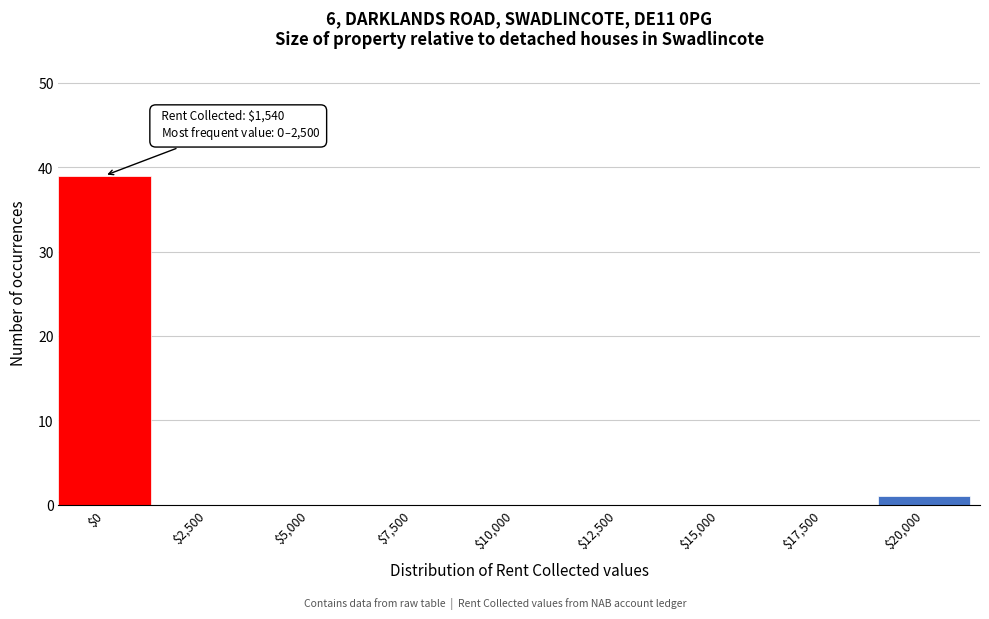

The chart shows a value of -18 at $15,000. True or false?

False